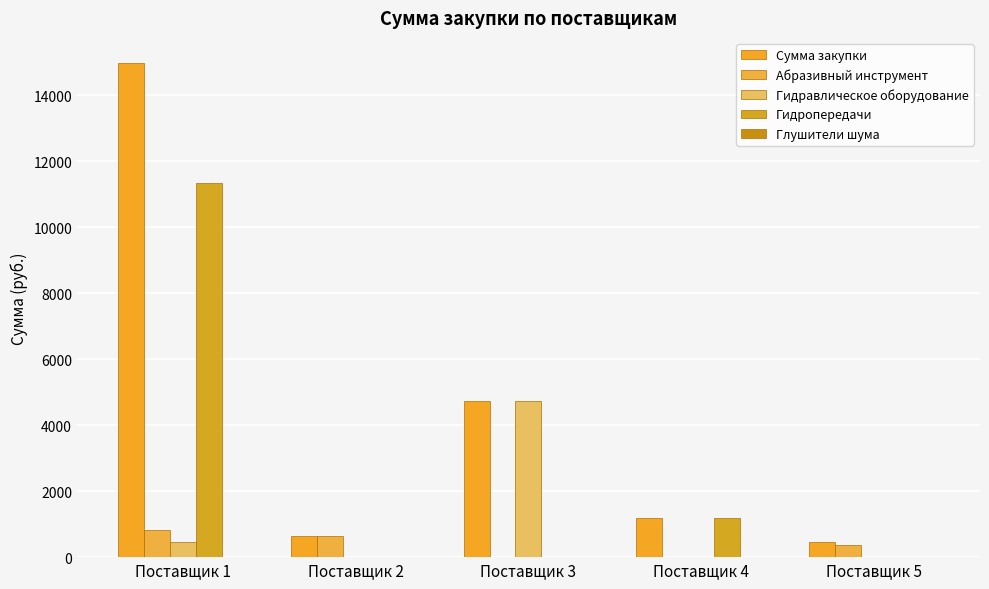

Reading left to right, transcribe all the data shown in this chart.

Сумма закупки: Поставщик 1=14986	Поставщик 2=649	Поставщик 3=4720	Поставщик 4=1180	Поставщик 5=472
Абразивный инструмент: Поставщик 1=826	Поставщик 2=649	Поставщик 3=0	Поставщик 4=0	Поставщик 5=354
Гидравлическое оборудование: Поставщик 1=472	Поставщик 2=0	Поставщик 3=4720	Поставщик 4=0	Поставщик 5=0
Гидропередачи: Поставщик 1=11328	Поставщик 2=0	Поставщик 3=0	Поставщик 4=1180	Поставщик 5=0
Глушители шума: Поставщик 1=0	Поставщик 2=0	Поставщик 3=0	Поставщик 4=0	Поставщик 5=0